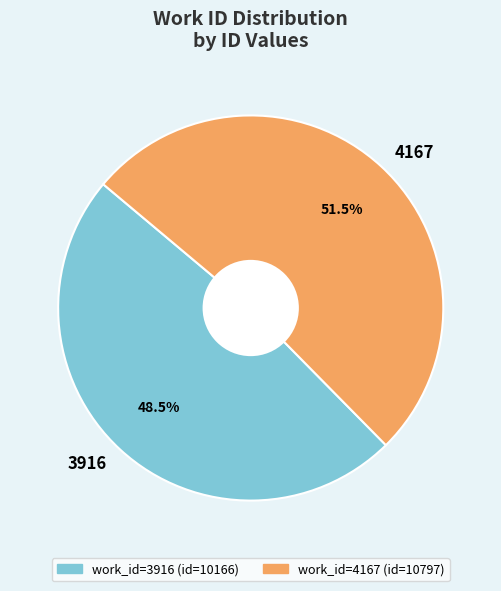

To the nearest percent, what is the average slice percentage?

50%